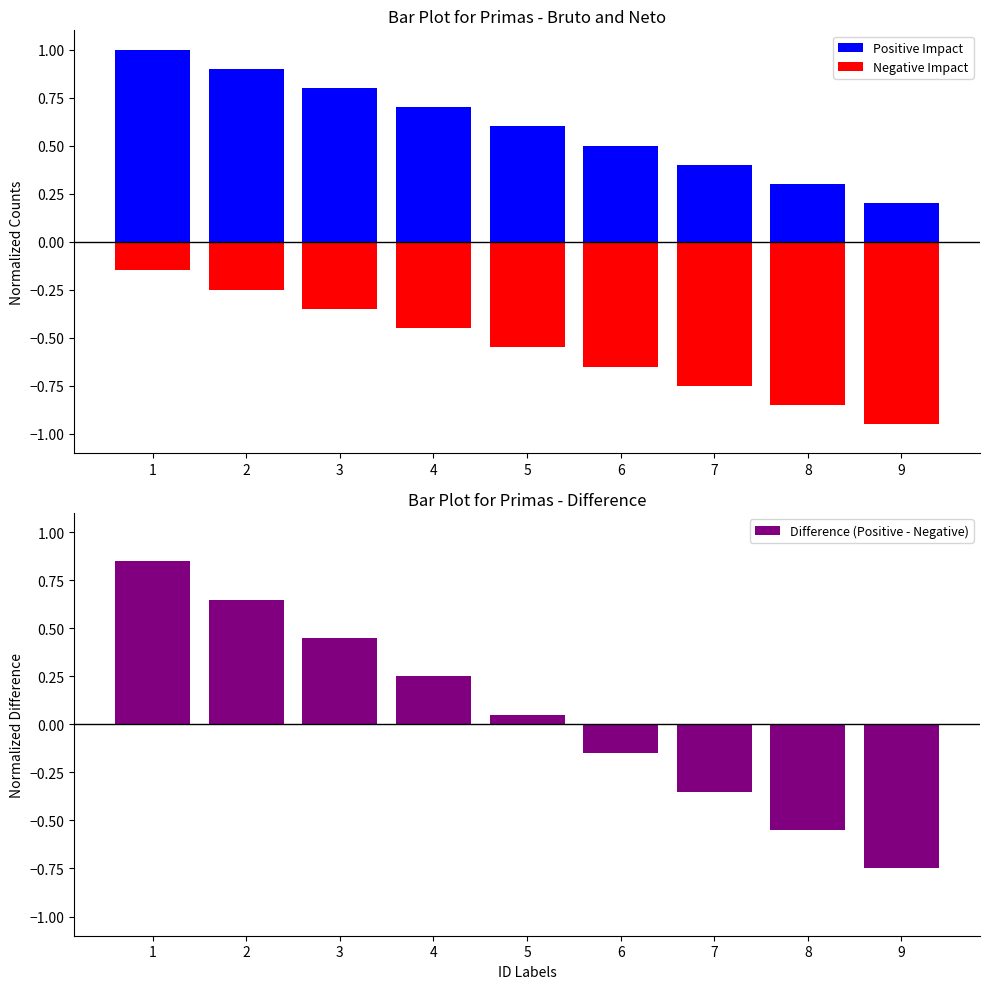

The Difference (Positive - Negative) series shows 0.3 at 3. True or false?

False